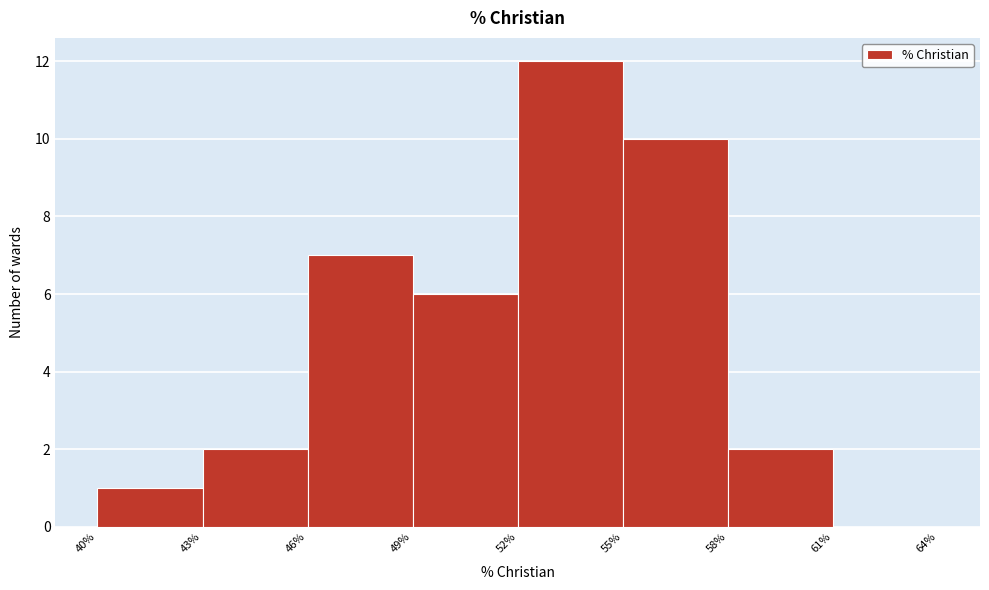

Reading left to right, transcribe this chart: for each bar, give the range it covers on the x-axis and its height. The values are not printed on the chart, so give them approximately, as read against the axis.

40% to 43%: 1
43% to 46%: 2
46% to 49%: 7
49% to 52%: 6
52% to 55%: 12
55% to 58%: 10
58% to 61%: 2
61% to 64%: 0